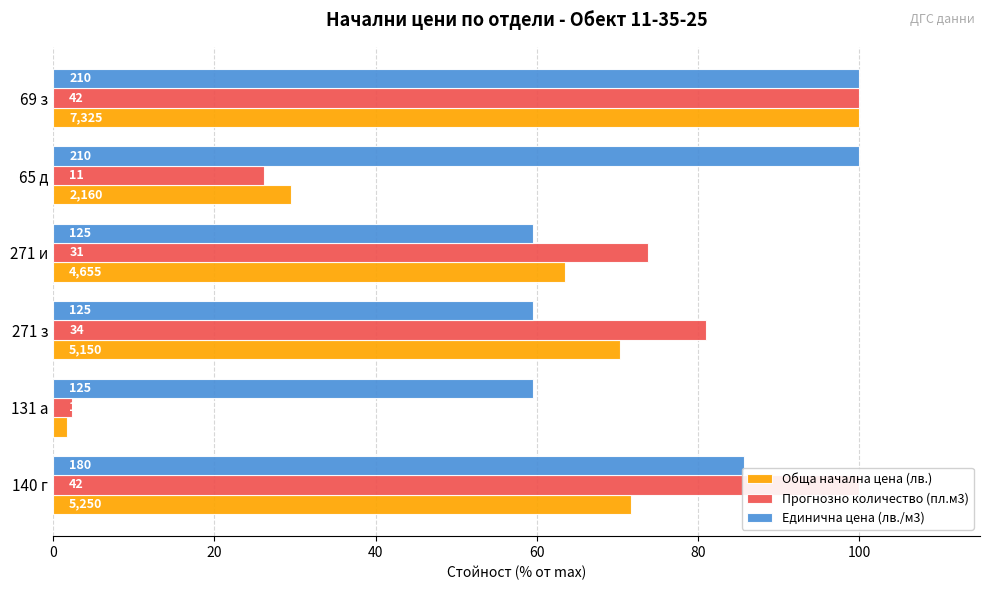

Rank the series by their average value, from highest to lowest.

Единична цена (лв./м3), Прогнозно количество (пл.м3), Обща начална цена (лв.)